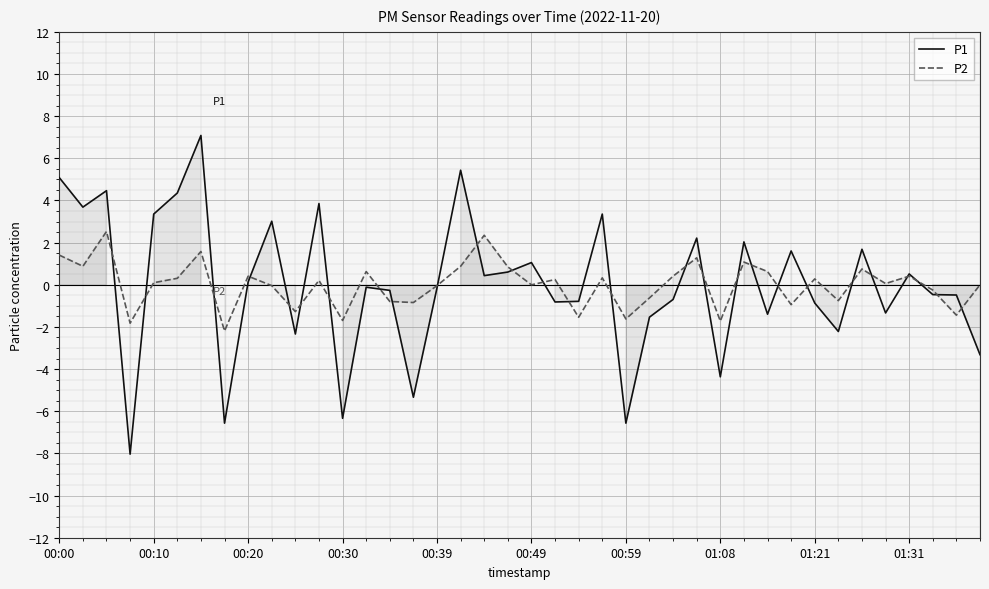

Reading left to right, extract all data points from this chart.

P1: 5.1	3.7	4.5	-8.0	3.4	4.4	7.1	-6.6	0.1	3.0	-2.3	3.9	-6.3	-0.1	-0.3	-5.3	-0.1	5.4	0.4	0.6	1.1	-0.8	-0.8	3.4	-6.6	-1.5	-0.7	2.2	-4.4	2.0	-1.4	1.6	-0.9	-2.2	1.7	-1.3	0.5	-0.5	-0.5	-3.3
P2: 1.4	0.9	2.5	-1.8	0.1	0.3	1.6	-2.2	0.4	-0.0	-1.3	0.2	-1.7	0.6	-0.8	-0.8	-0.0	0.9	2.3	0.8	-0.0	0.2	-1.5	0.3	-1.6	-0.6	0.4	1.3	-1.7	1.1	0.6	-0.9	0.3	-0.8	0.7	0.1	0.4	-0.3	-1.4	-0.0